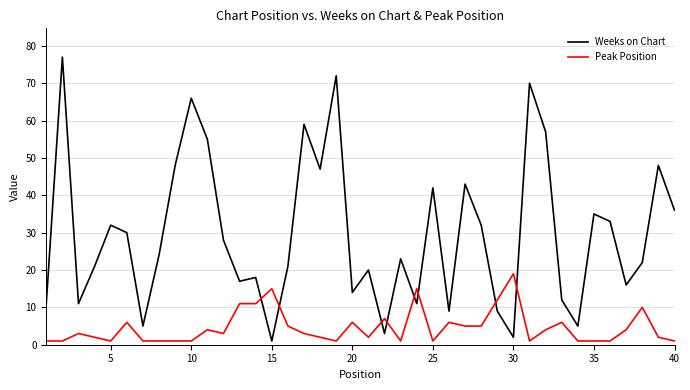

List the series in order of their peak value, highest first.

Weeks on Chart, Peak Position